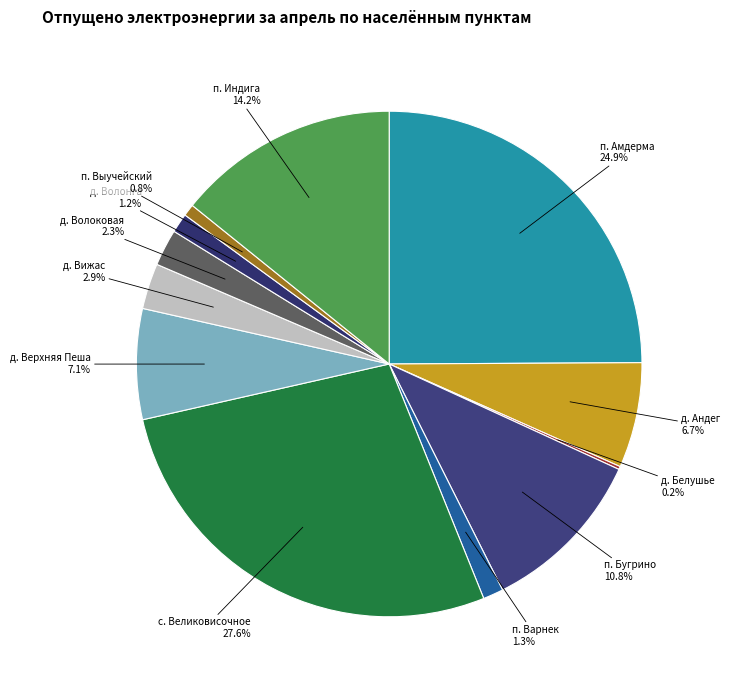

How many slices are in this pie chart?

12